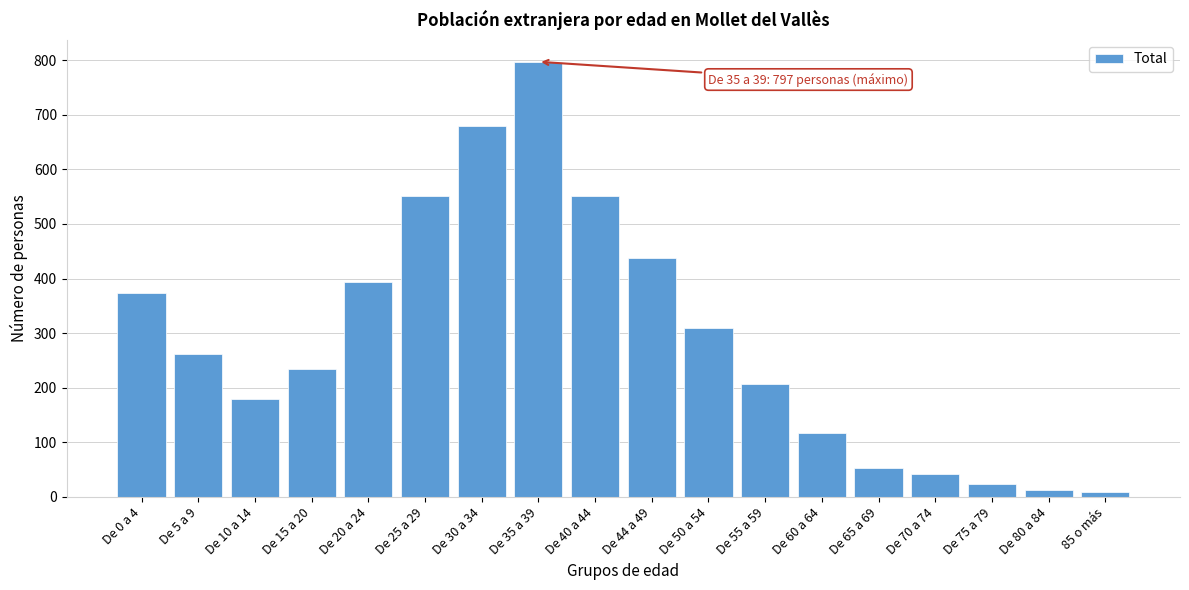

What is the difference between the maximum and second lowest values?

784